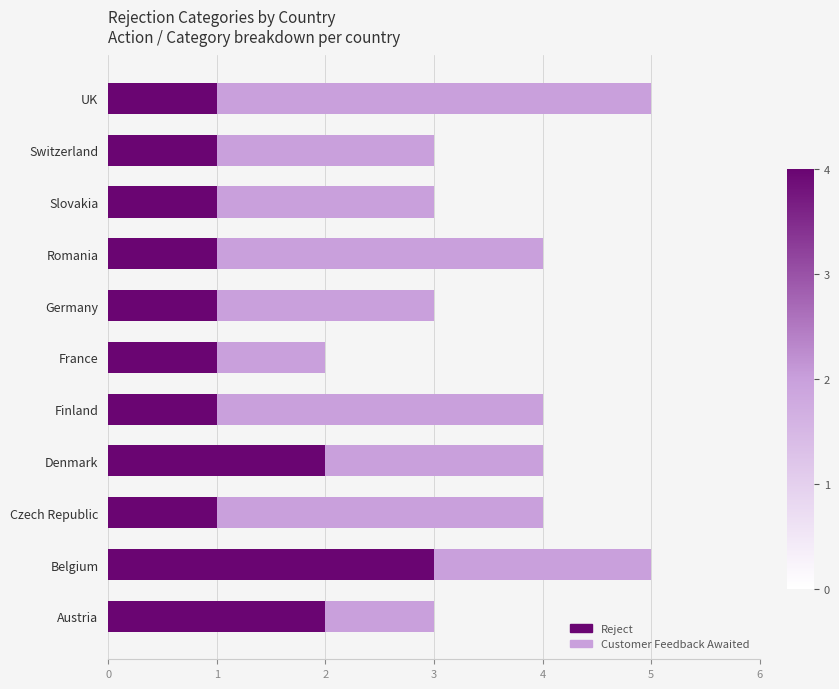

Which category has the highest value in the Reject series?

Belgium